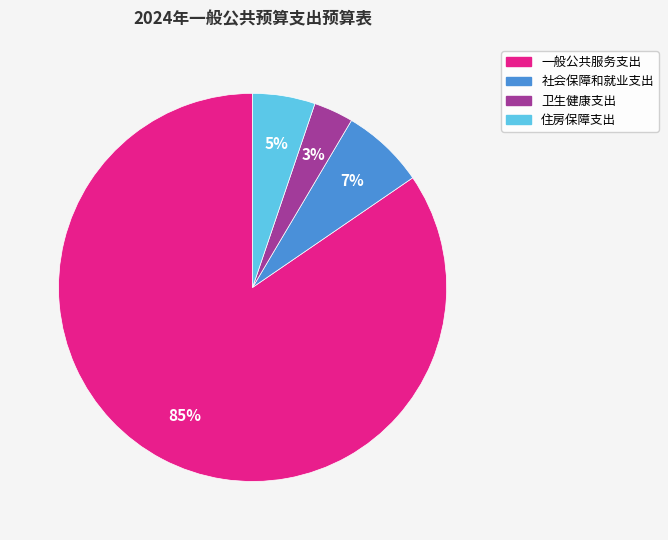

To the nearest percent, what is the difference between the 一般公共服务支出 and 社会保障和就业支出 slice percentages?

78%